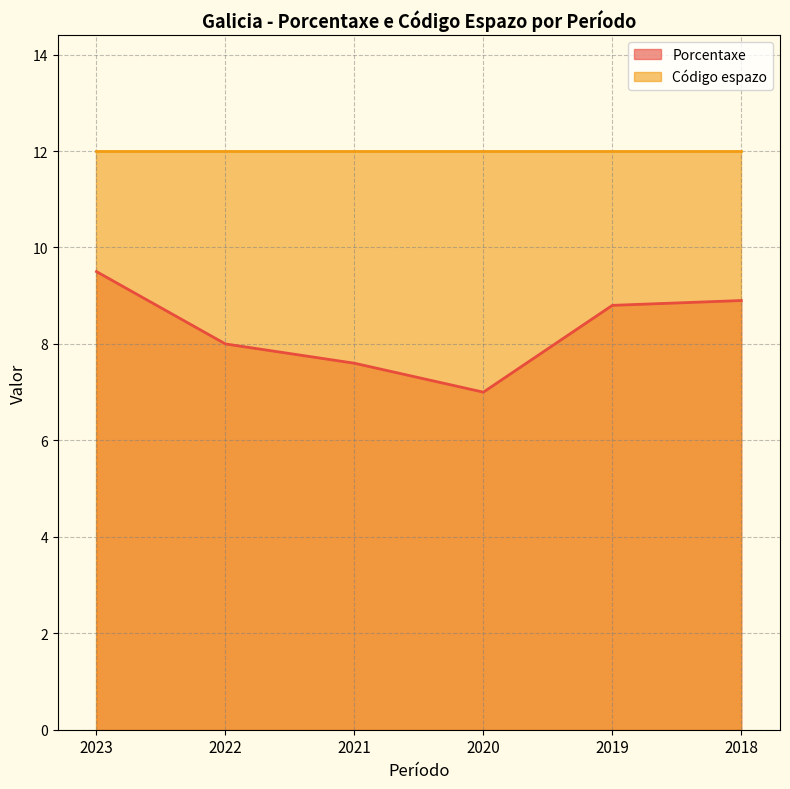

Rank the categories by value from highest to lowest.

2023, 2018, 2019, 2022, 2021, 2020